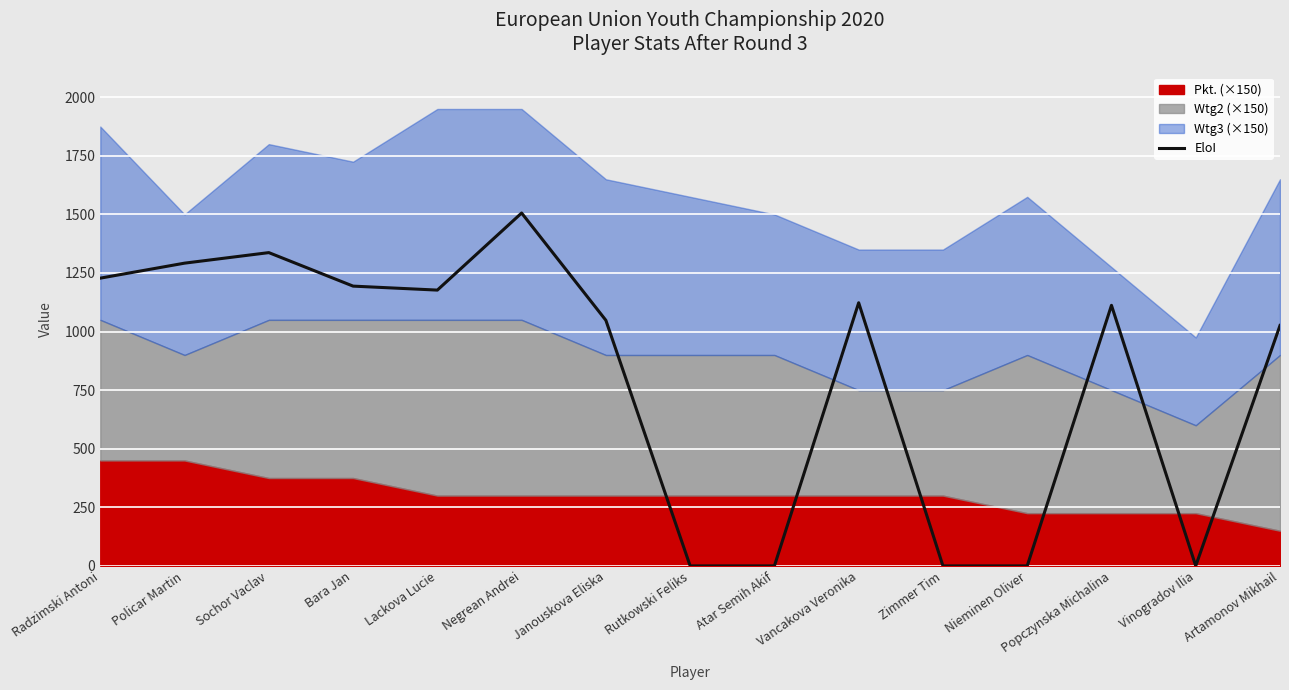

Between Radzimski Antoni and Lackova Lucie, which is larger?

Radzimski Antoni